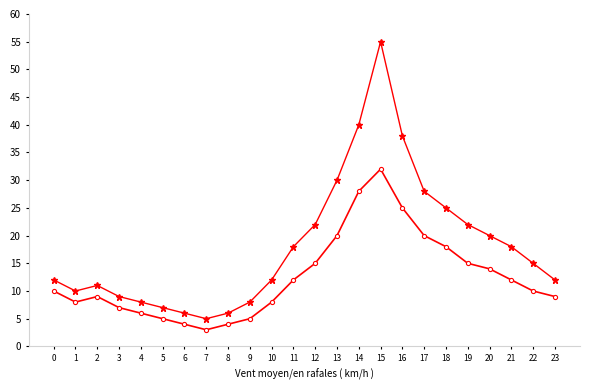

At which category is the sum across all series the highest?

15